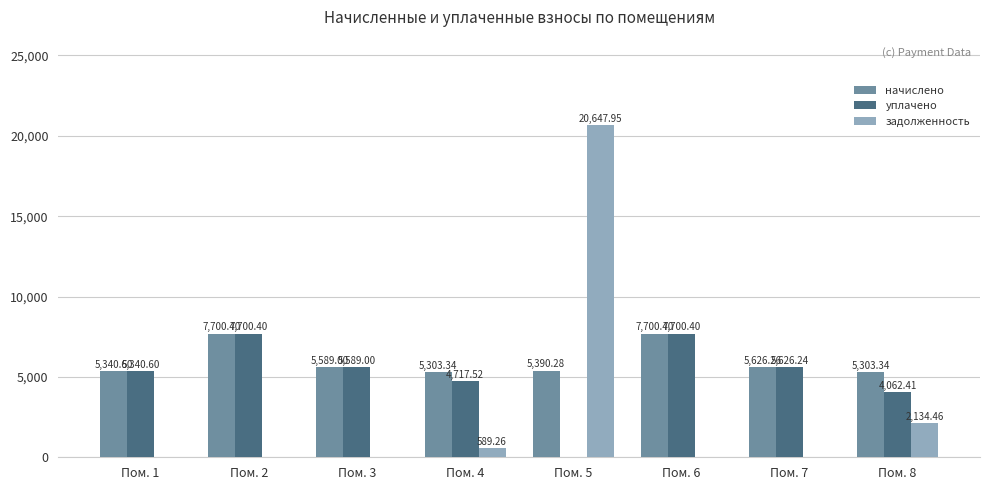

What value does the начислено series have at Пом. 4?

5303.3